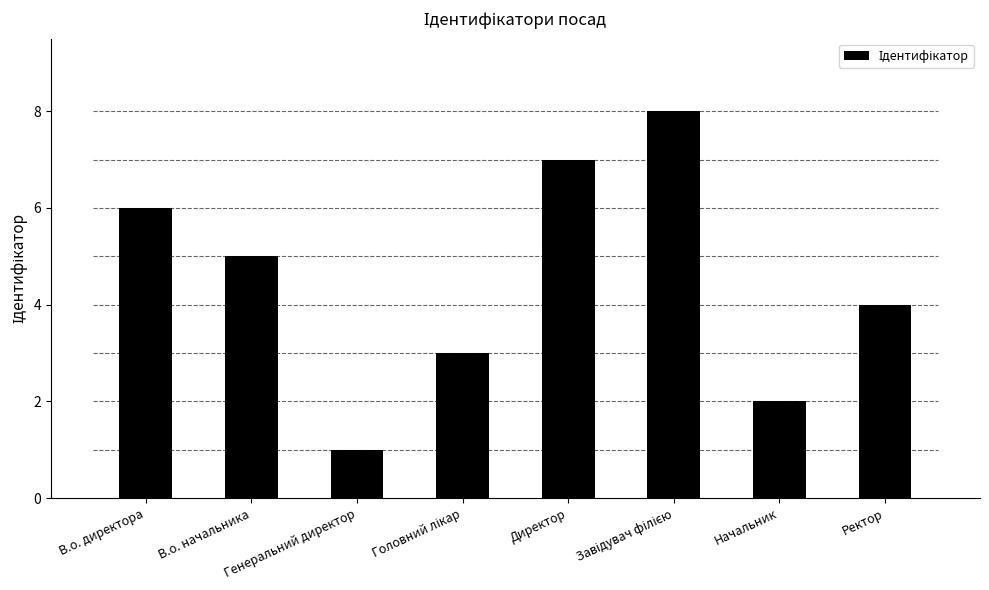

At which label is the value closest to 4?

Ректор